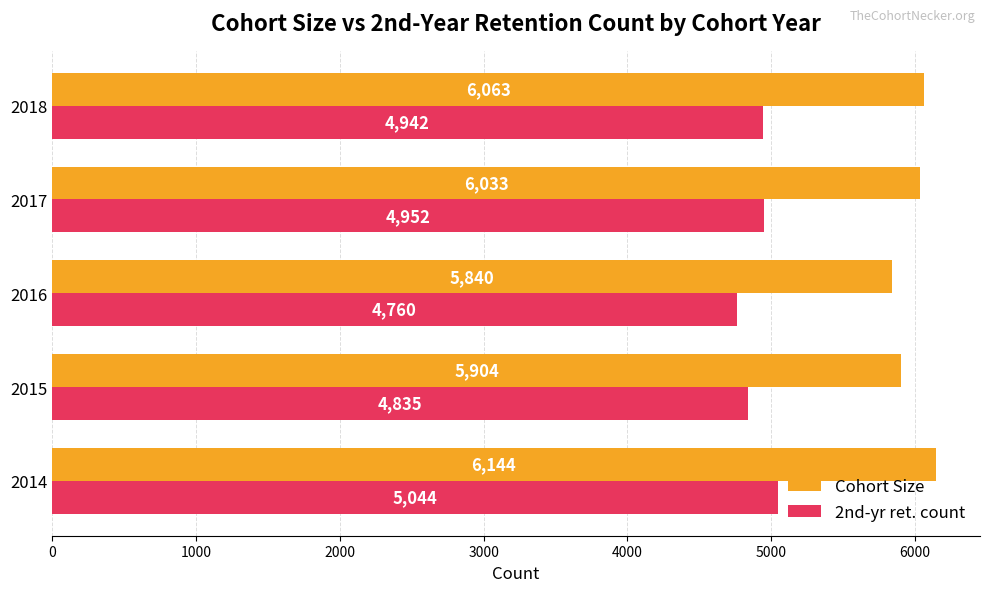

Rank the series by their average value, from highest to lowest.

Cohort Size, 2nd-yr ret. count